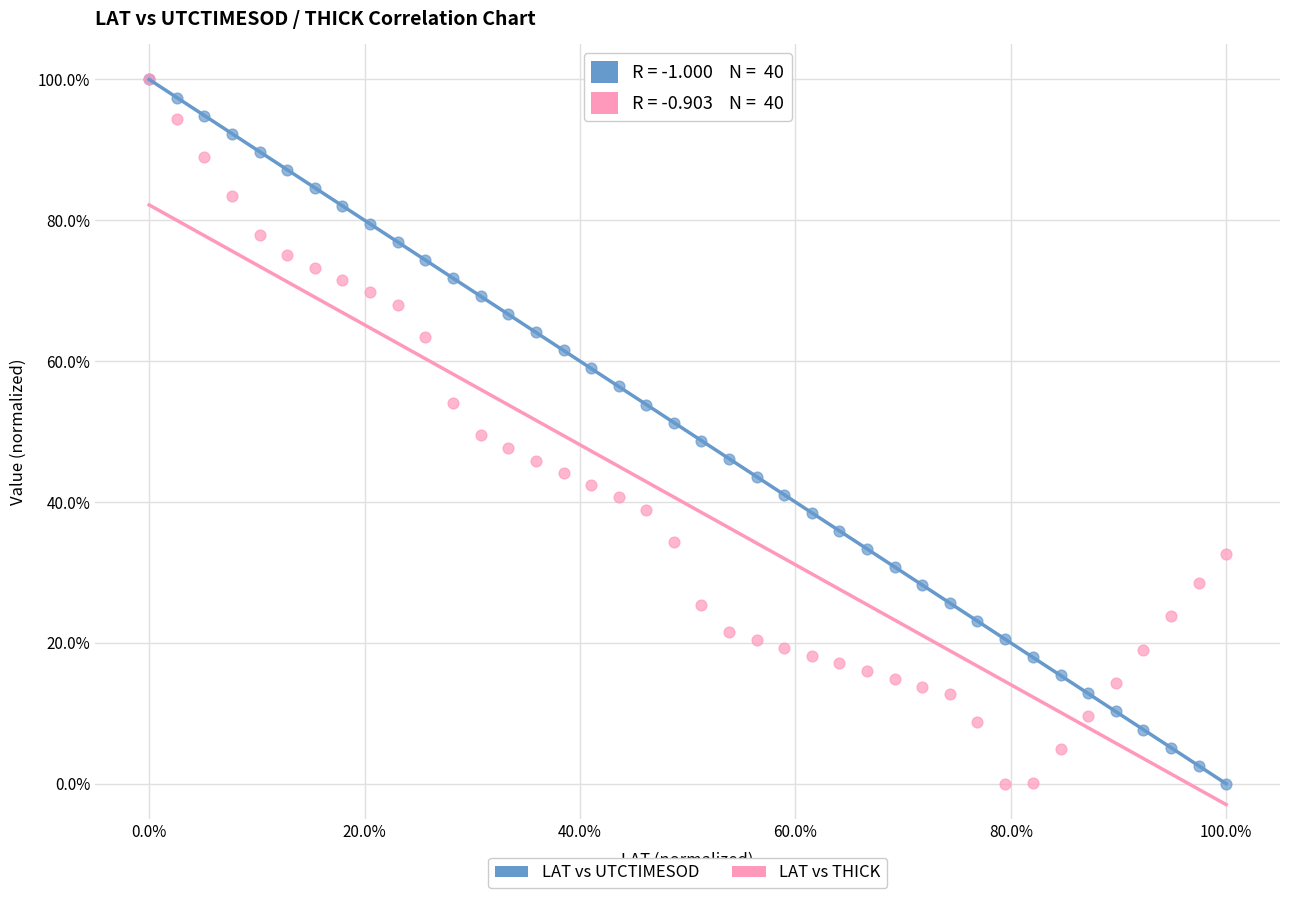

What are all the series names shown in the legend?

LAT vs UTCTIMESOD, LAT vs THICK